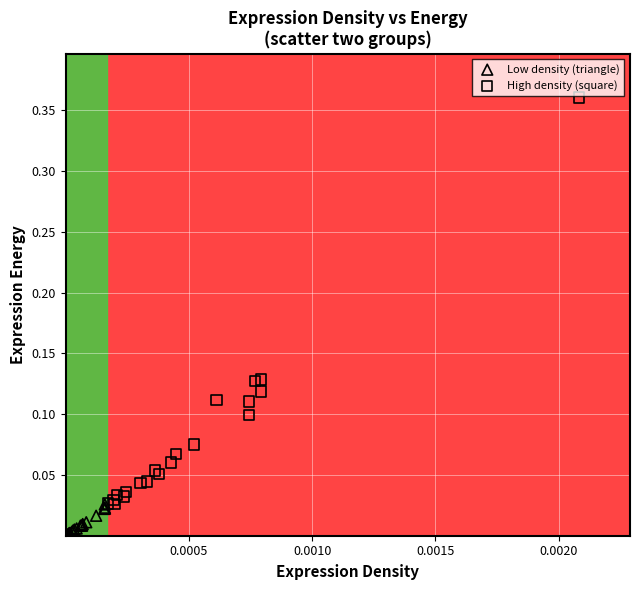

What are all the series names shown in the legend?

Low density (triangle), High density (square)